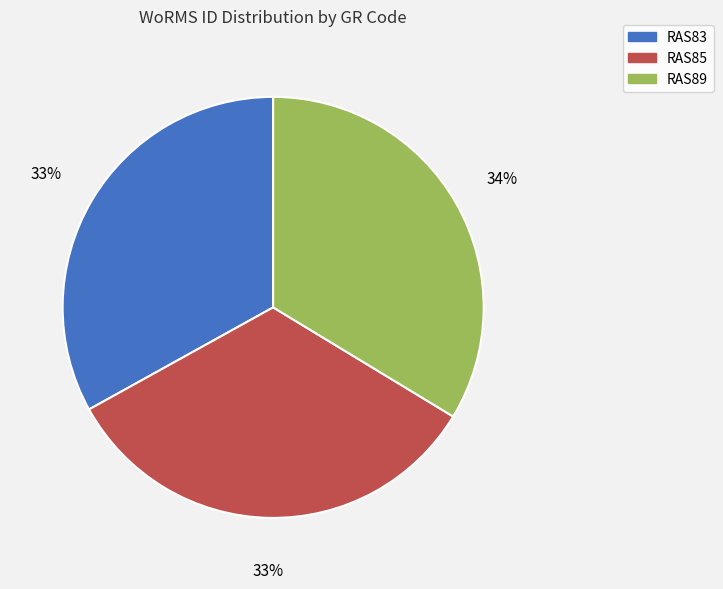

Between RAS89 and RAS83, which is larger?

RAS89